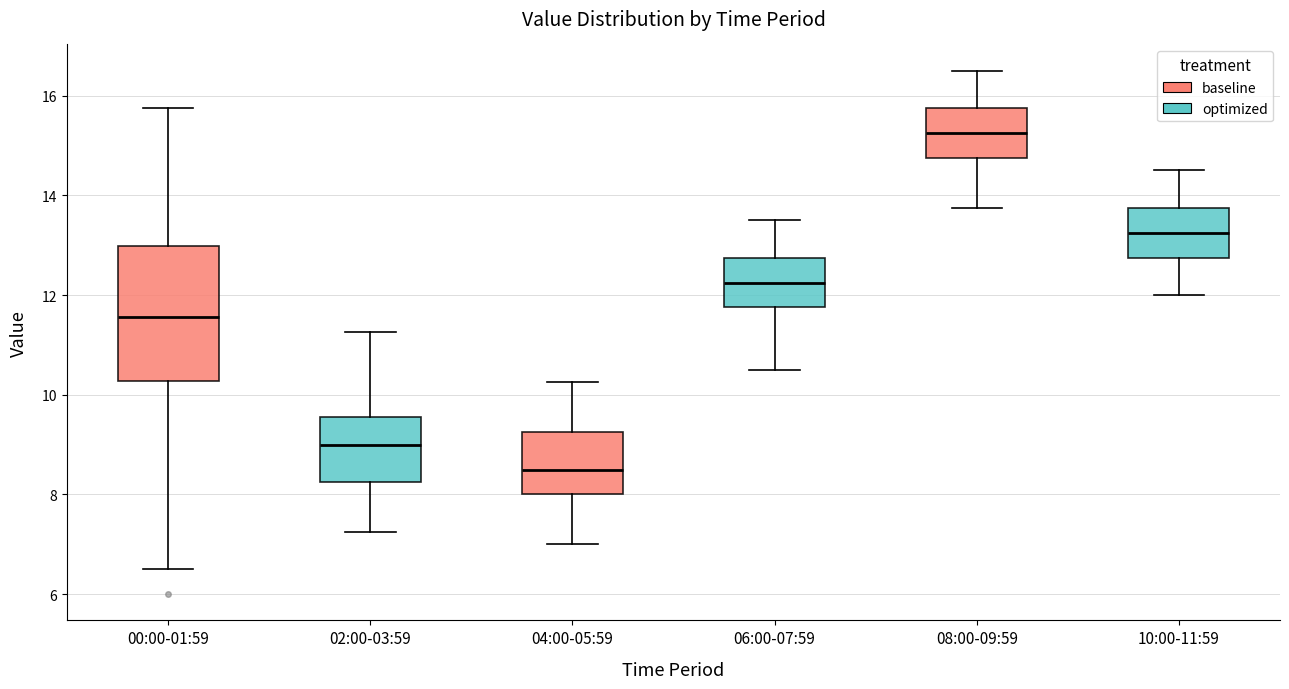

Where does the median line of the box for 06:00-07:59 sit on the y-axis? The values are not printed on the chart, so give them approximately, as read against the axis.

12.2